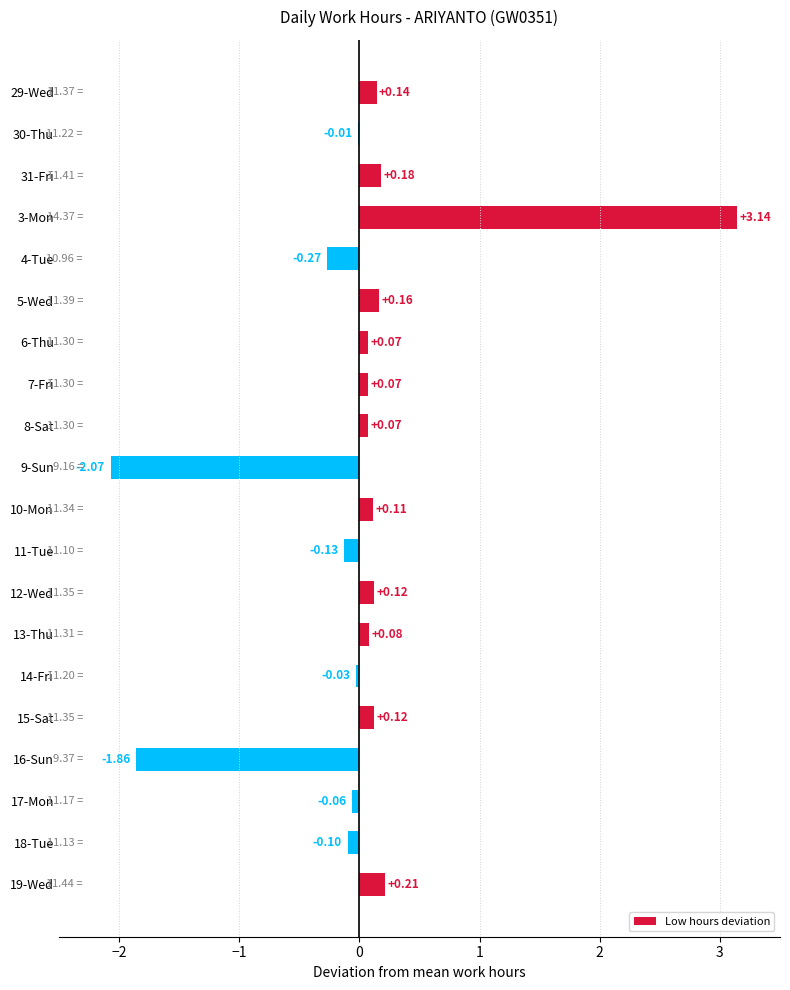

Between 7-Fri and 30-Thu, which is larger?

7-Fri